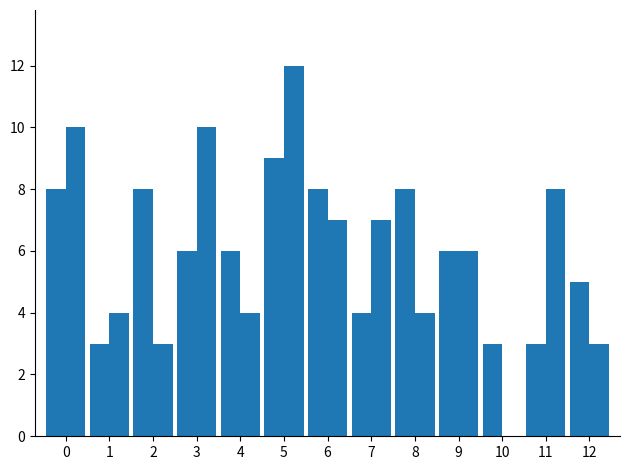

How many distinct data groups are displayed?

2